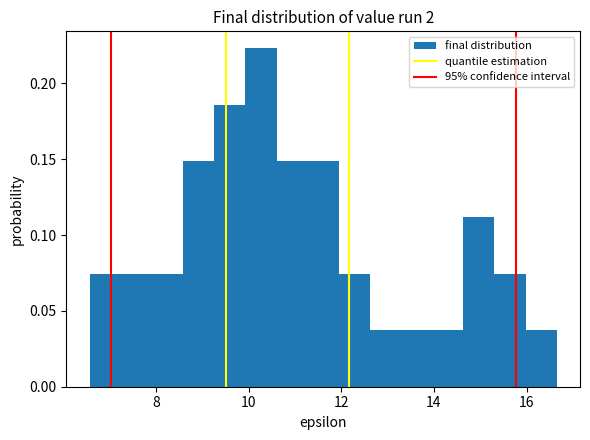

Around what value on the x-axis is the tallest bar? Give the approximate position of its centre, as read against the axis.

10.2